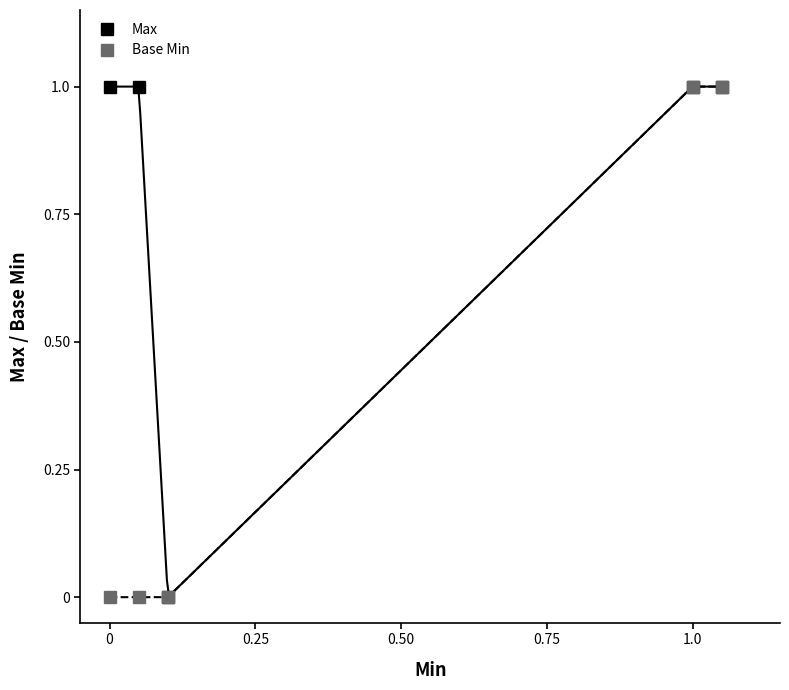

What position from the right is 1.0?

1